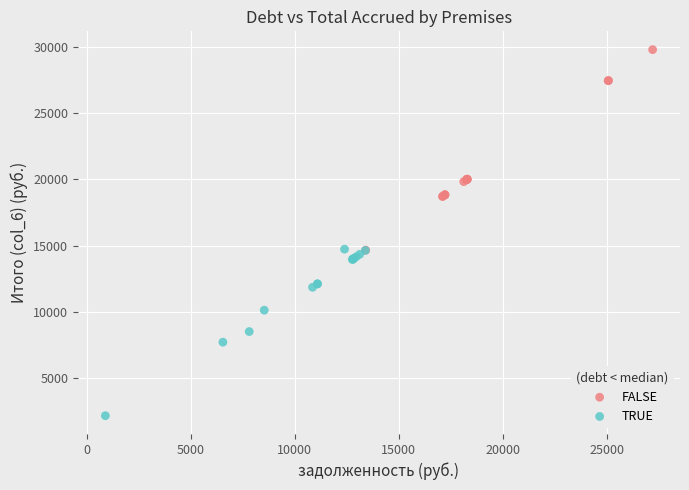

Which series contains the highest Y value?

FALSE